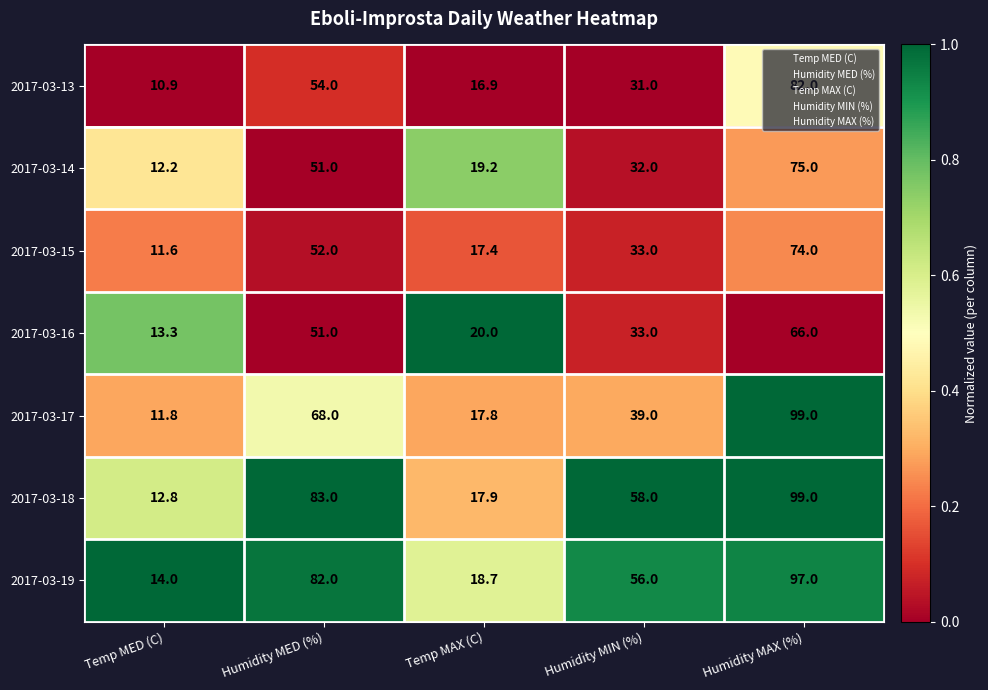

What is the average value of the 2017-03-15 series?

37.6